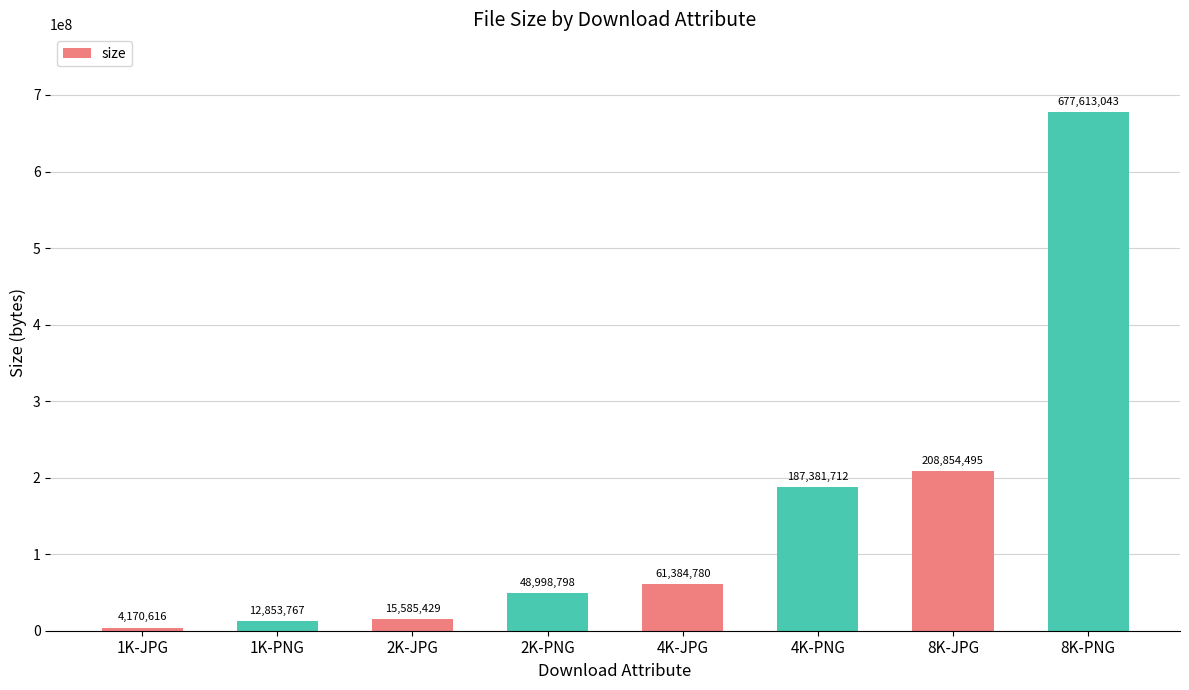

Approximately how many times larger is the value at 4K-JPG compared to 8K-PNG?

0.1